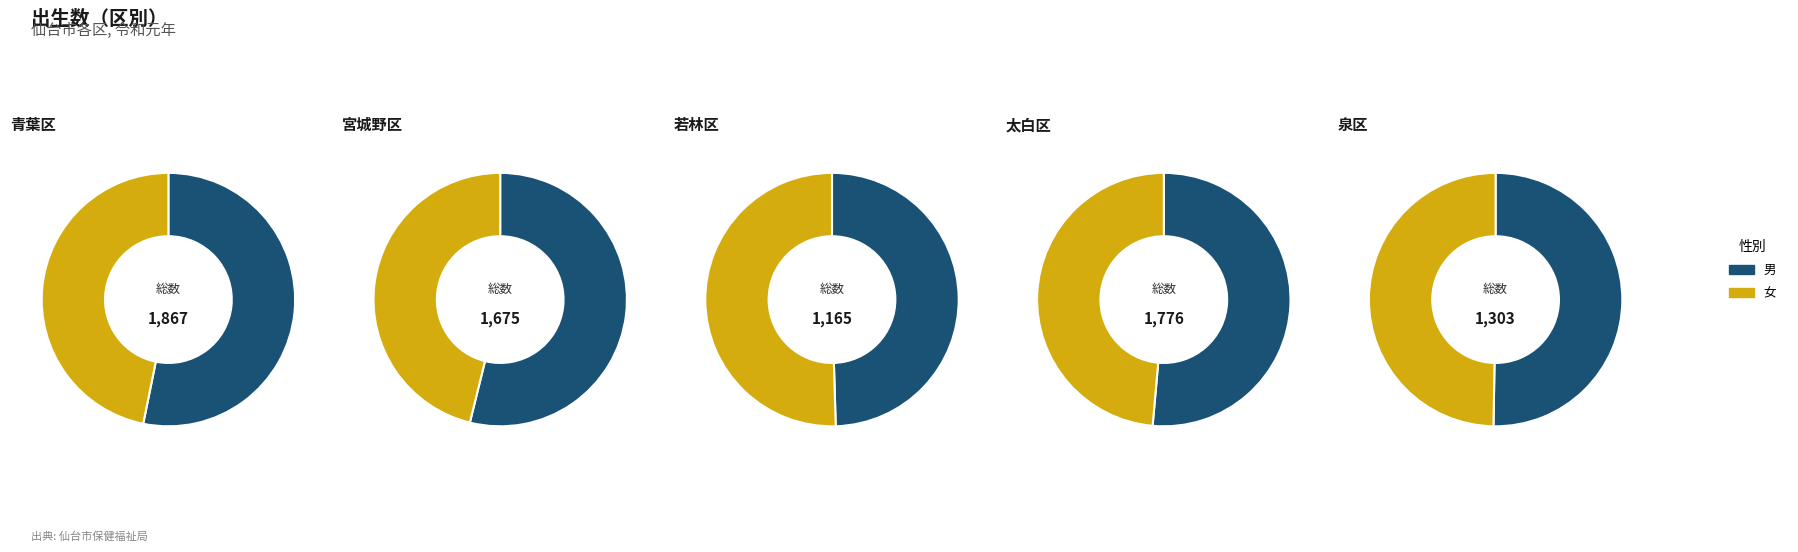

How many segments does this pie chart have?

2